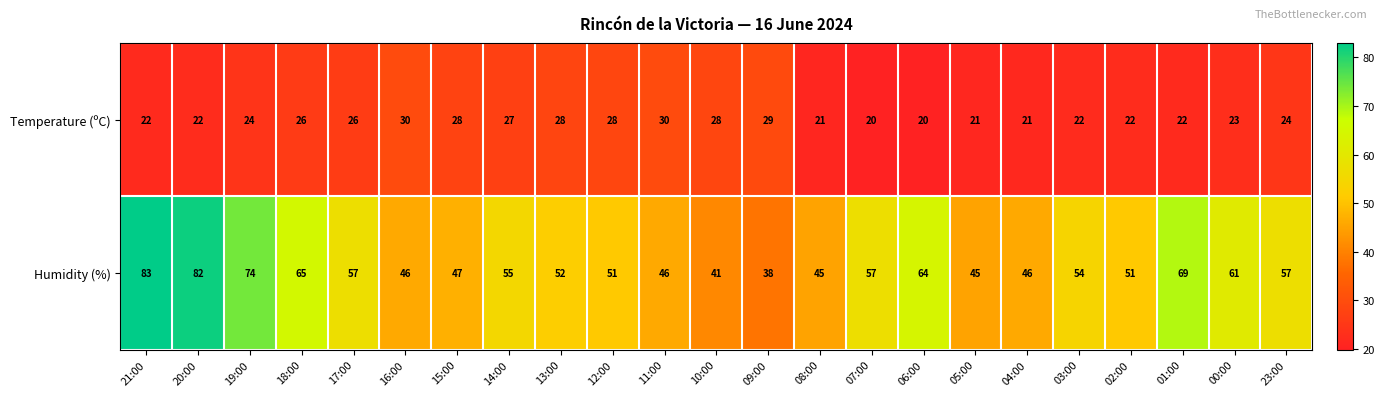

What is the sum of all Humidity (%) values?

1286